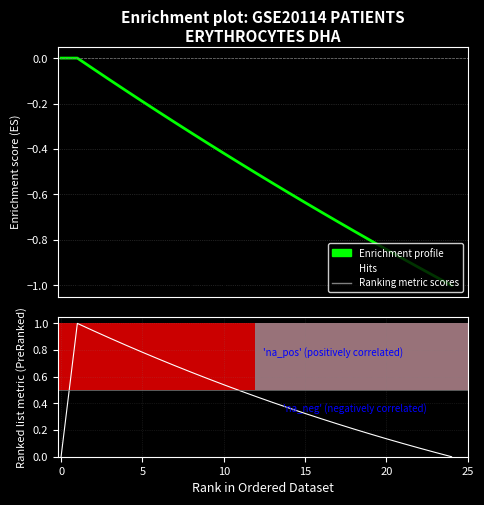

True or false: Enrichment profile and Ranking metric scores intersect in this chart.

False